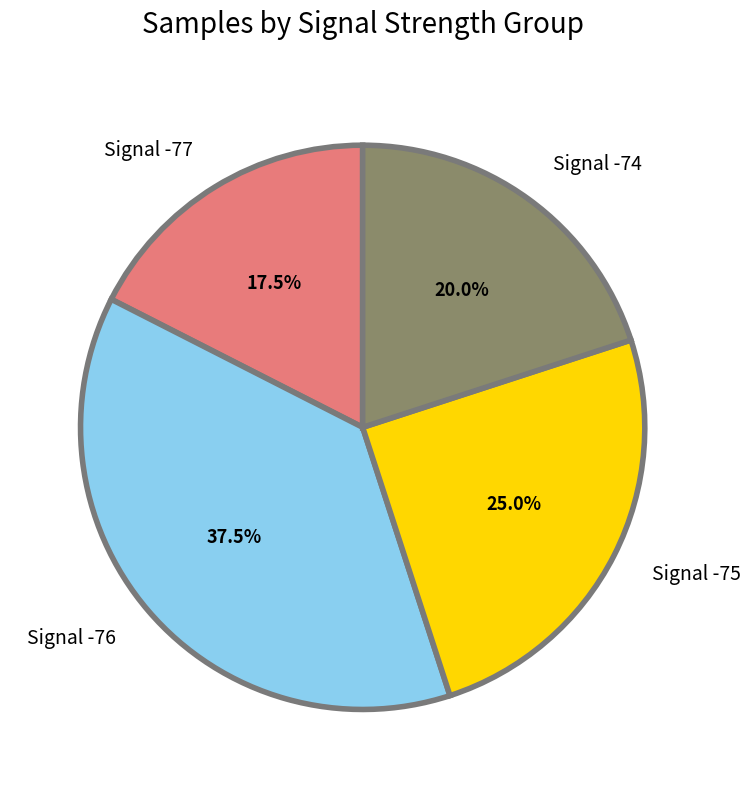

Is Signal -75 the majority of the pie?

No